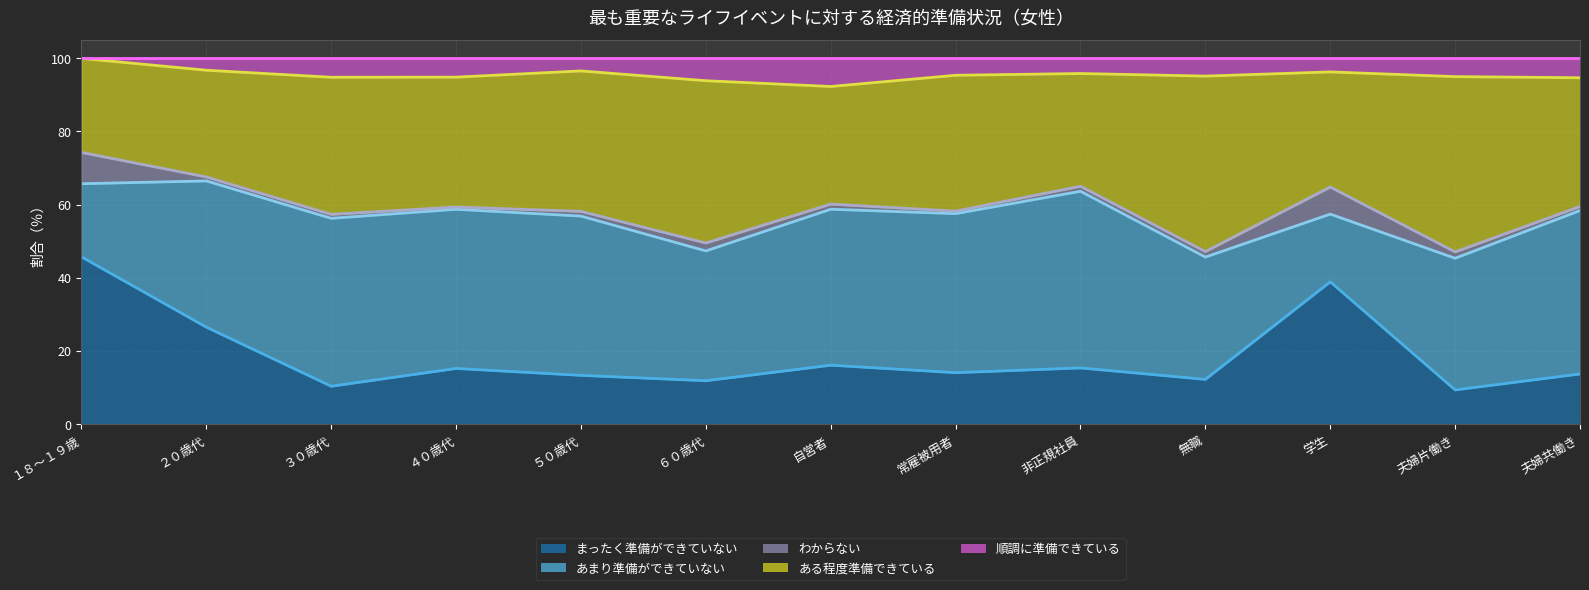

How many values in the 順調に準備できている series exceed 4?

9